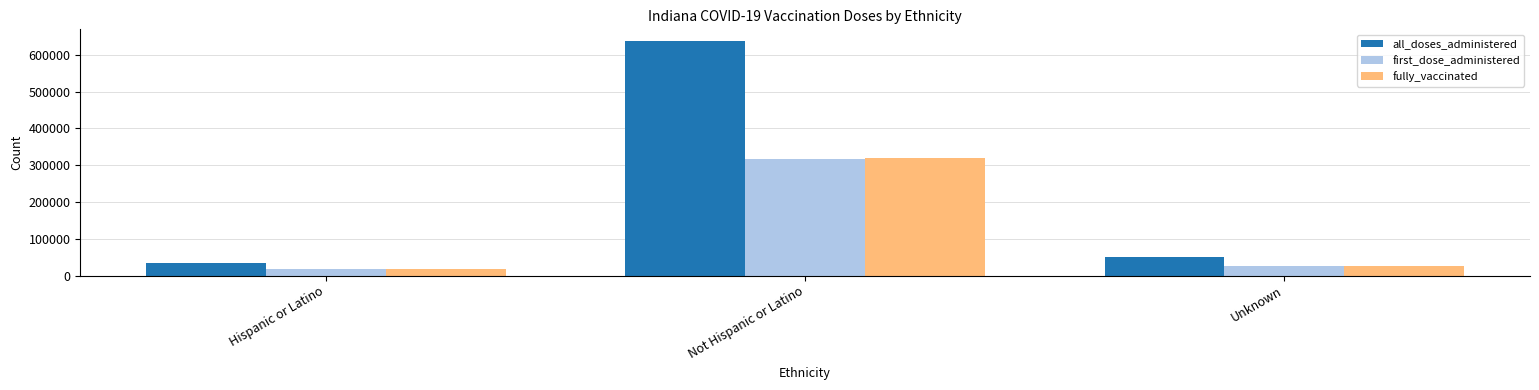

True or false: first_dose_administered has a value of 25507 at Unknown.

True